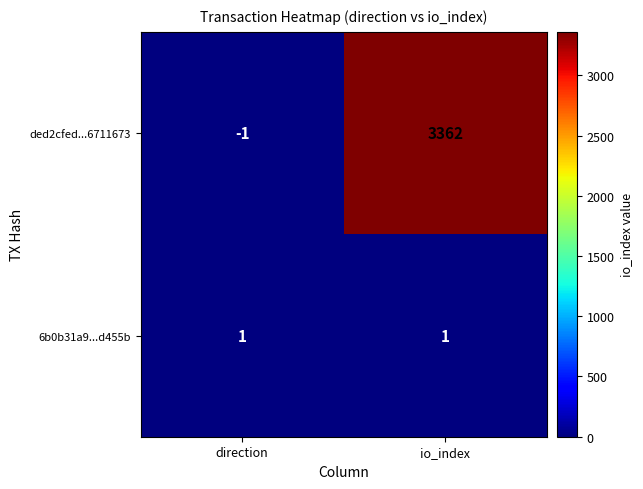

What is the highest value of the ded2cfed...6711673 series?

3362